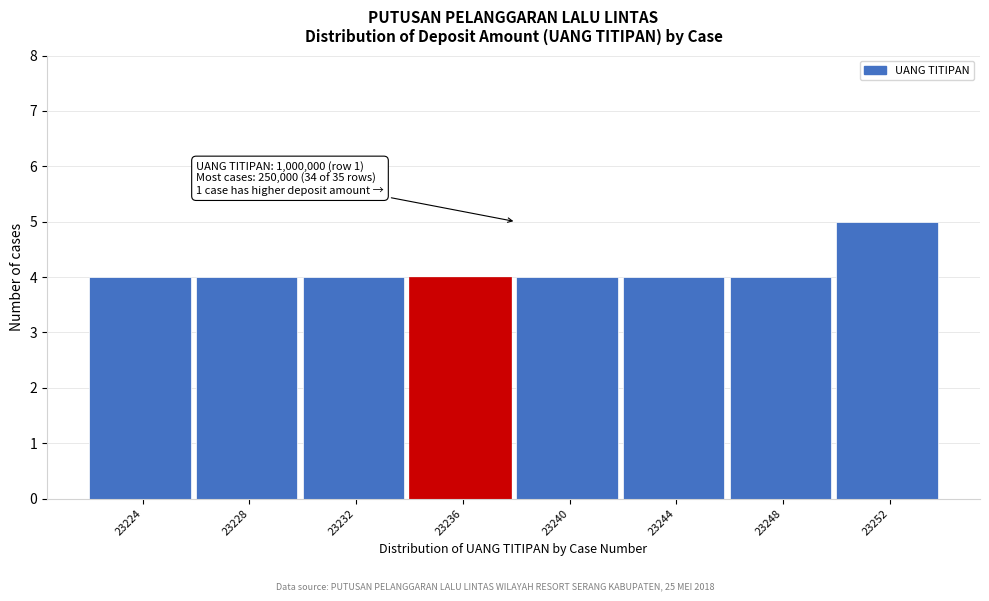

Reading right to left, what are all the values shown in this chart?

5	4	4	4	4	4	4	4